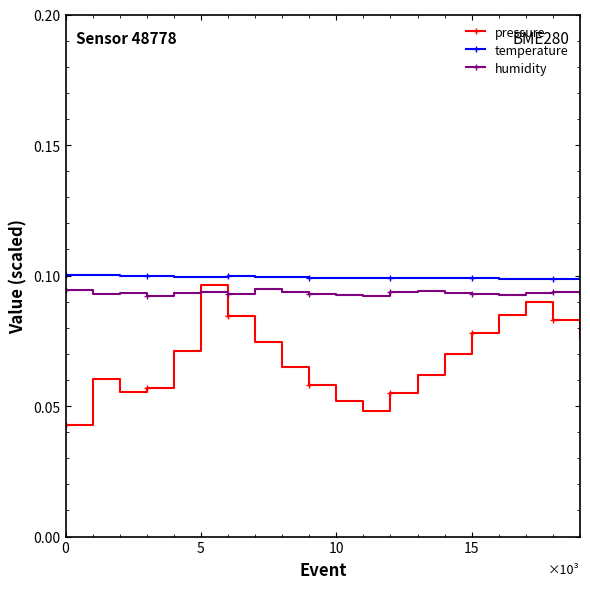

How many interior local peaks does the pressure series have?

3